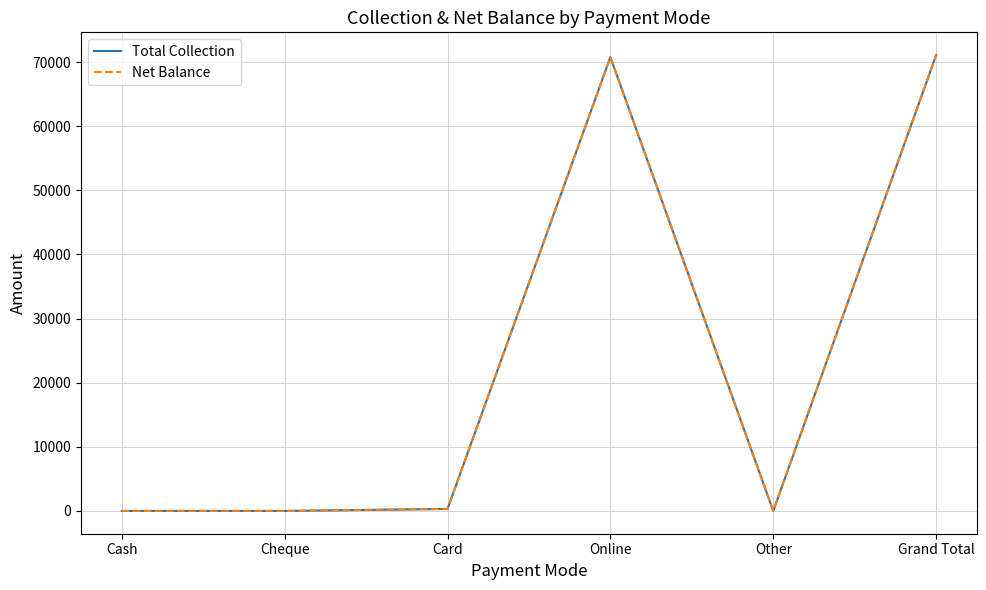

At how many categories does at least one series exceed 64560?

2